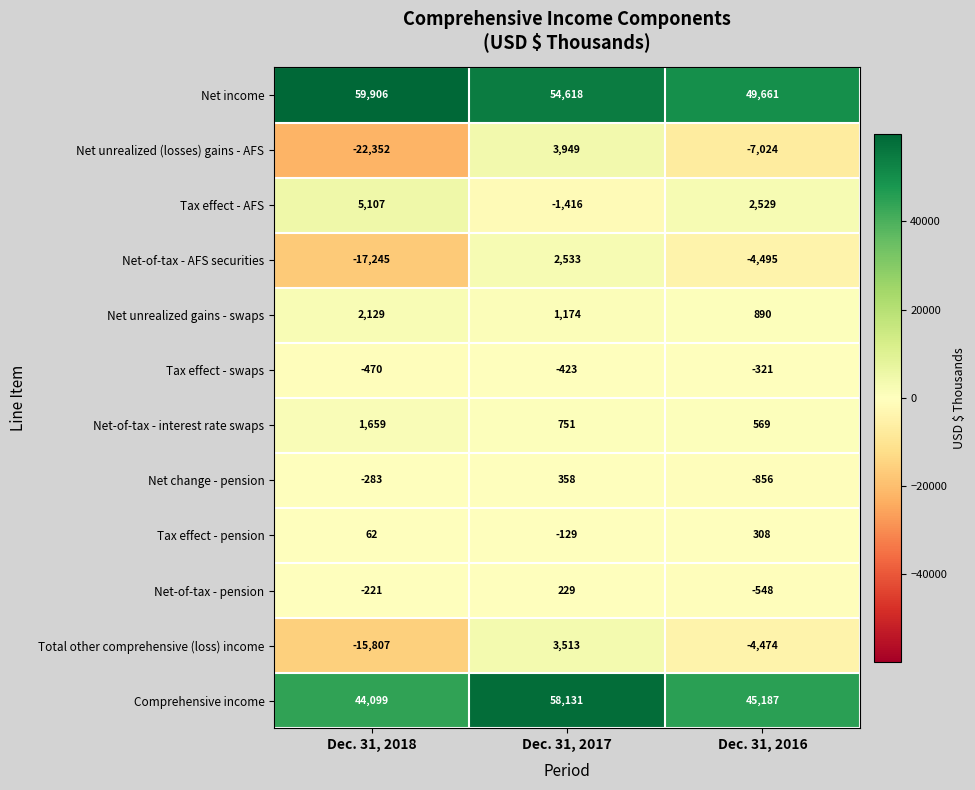

Rank the series by their maximum value, from lowest to highest.

Tax effect - swaps, Net-of-tax - pension, Tax effect - pension, Net change - pension, Net-of-tax - interest rate swaps, Net unrealized gains - swaps, Net-of-tax - AFS securities, Total other comprehensive (loss) income, Net unrealized (losses) gains - AFS, Tax effect - AFS, Comprehensive income, Net income